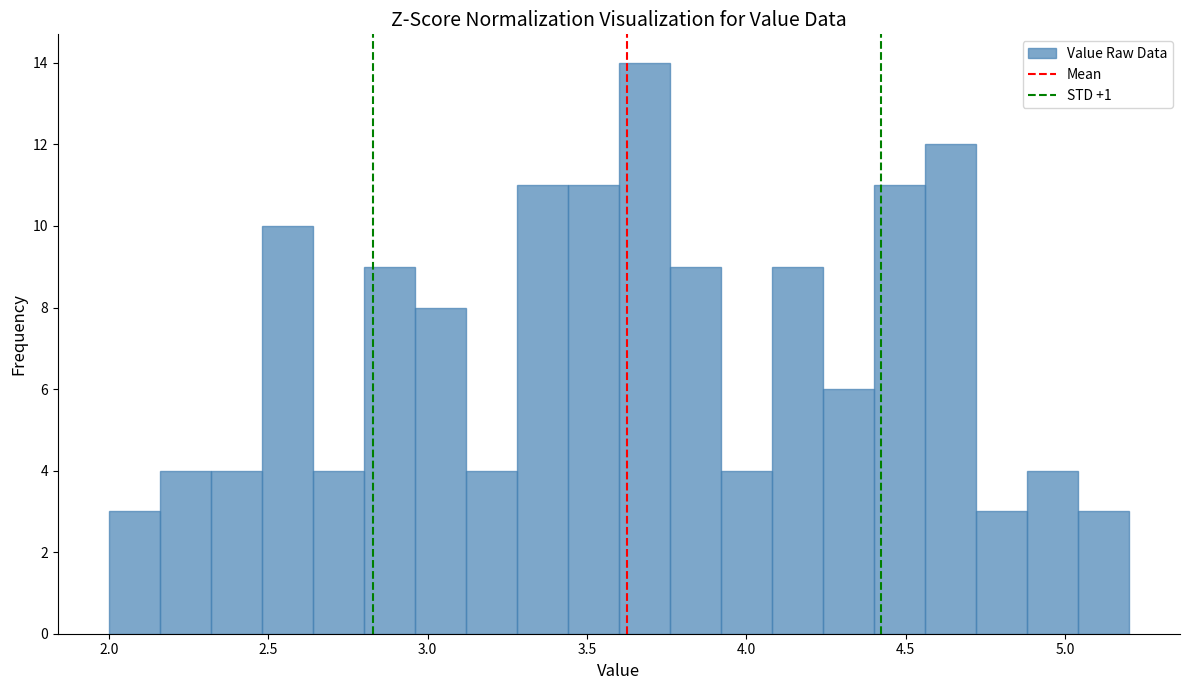

Around what value on the x-axis is the tallest bar? Give the approximate position of its centre, as read against the axis.

3.70